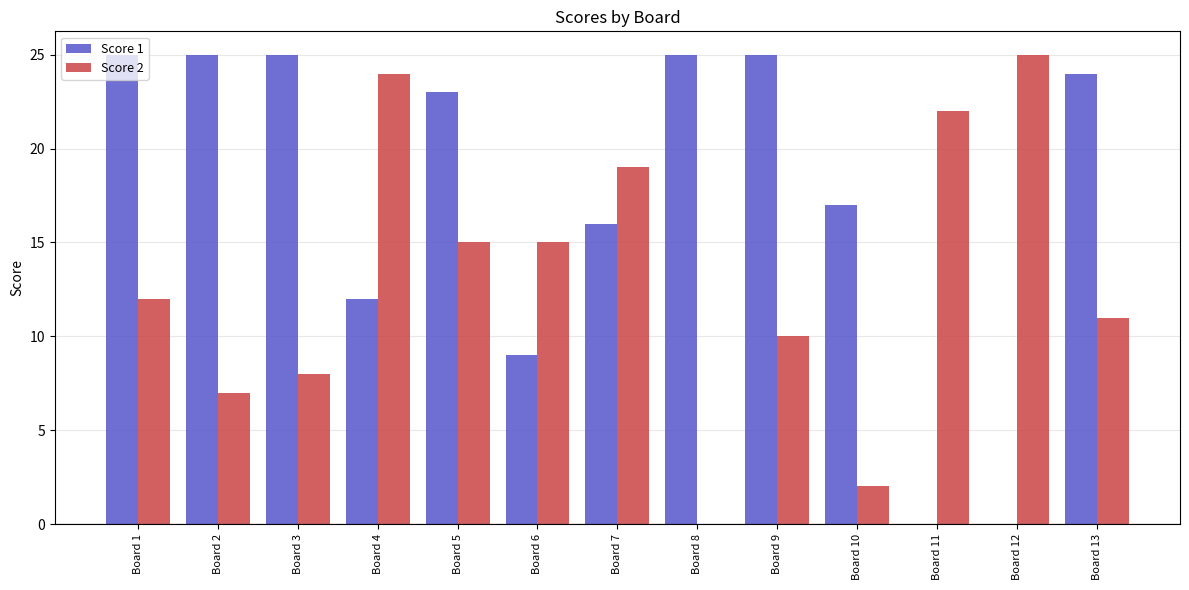

Which series has the largest total across all categories?

Score 1